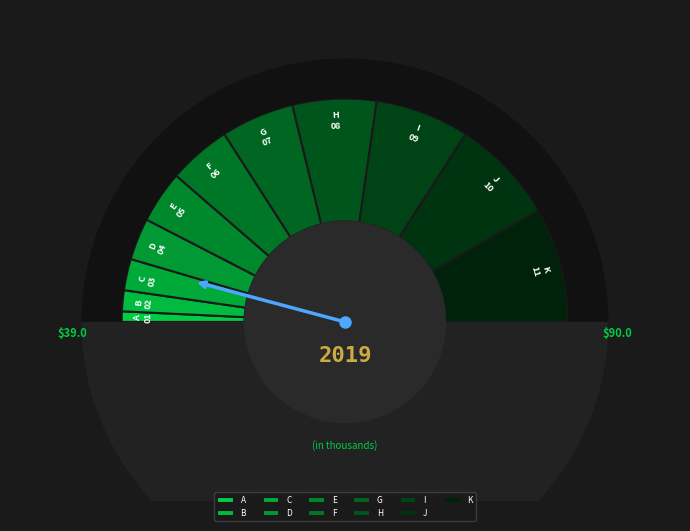

What is the largest slice in the pie chart?

K